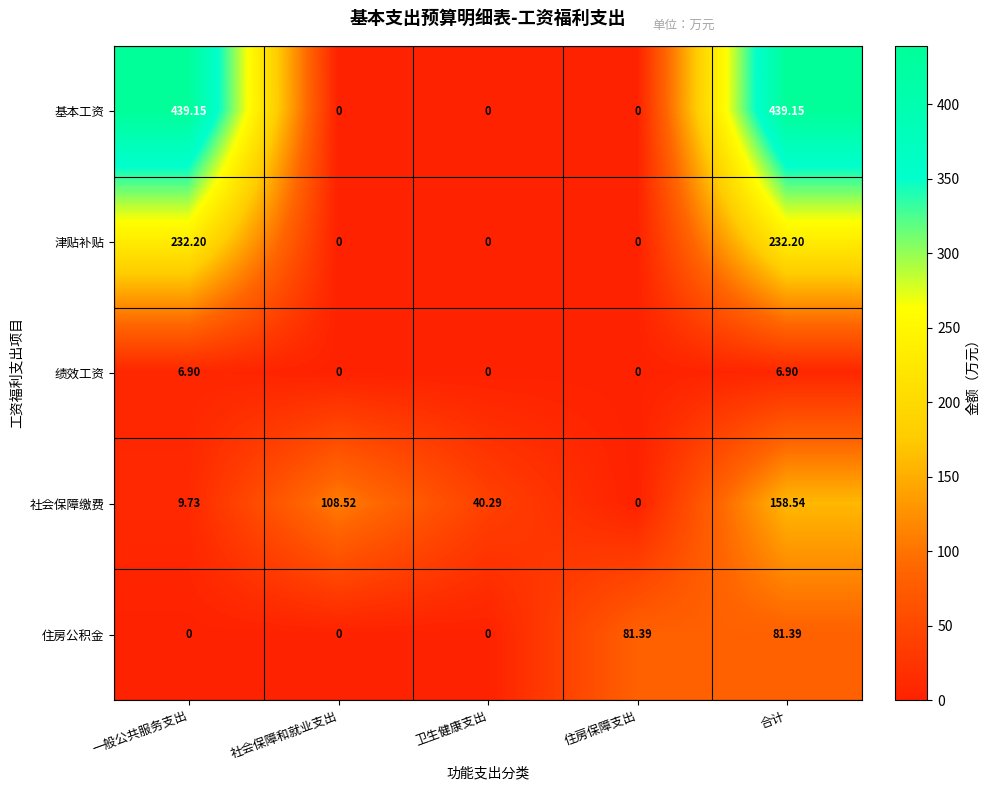

Which series has the largest range (max minus min)?

基本工资